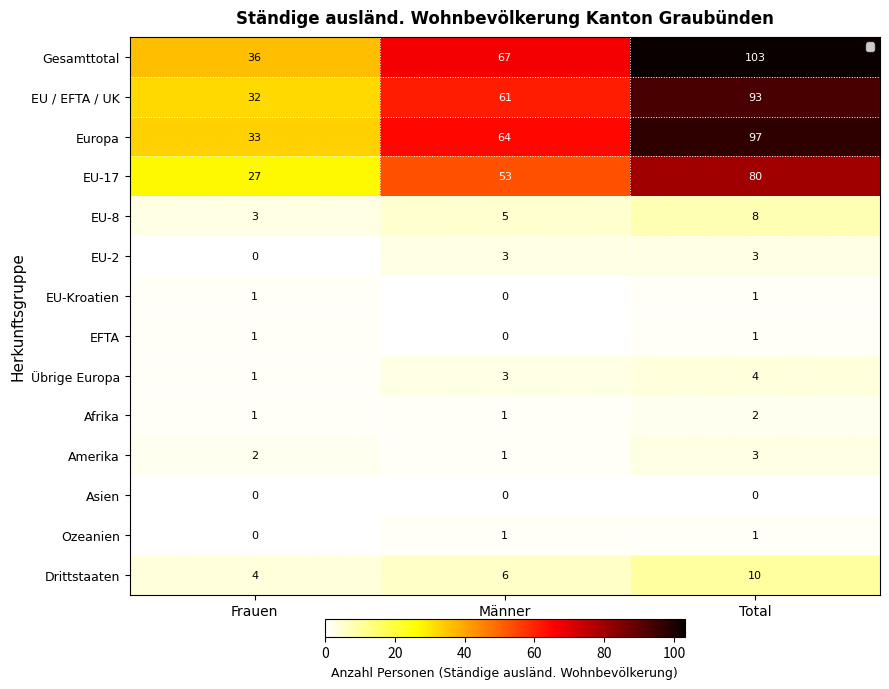

Which series has the largest total across all categories?

Gesamttotal